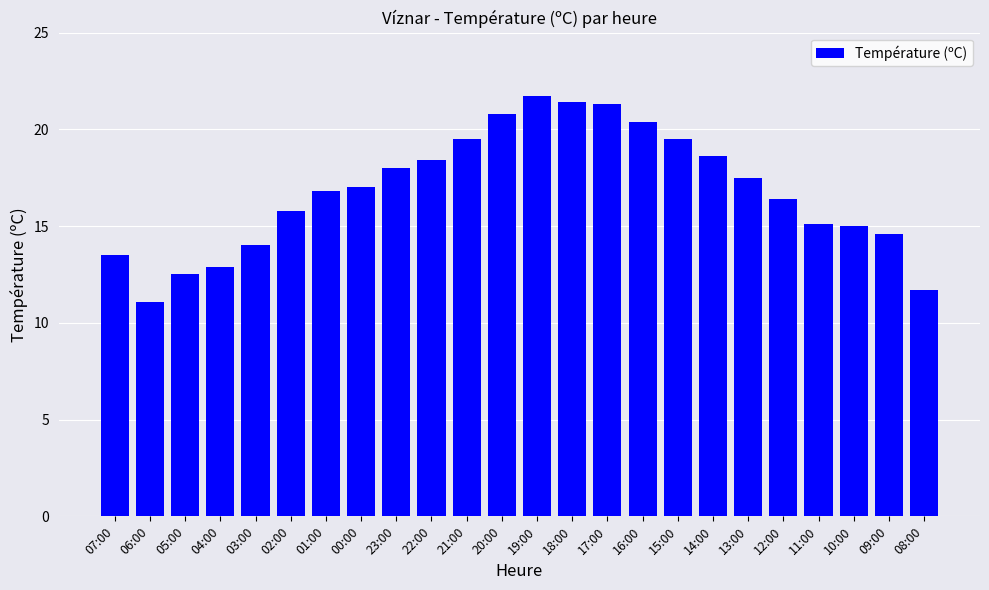

Approximately how many times larger is the value at 01:00 compared to 06:00?

1.5